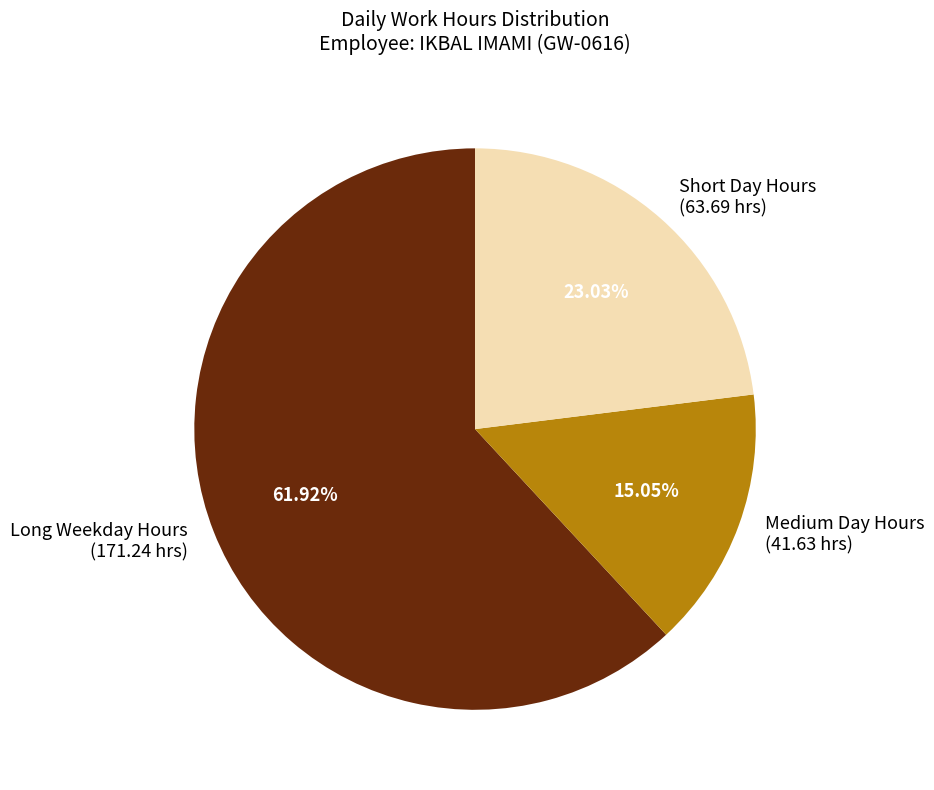

Does any single category account for the majority?

Yes